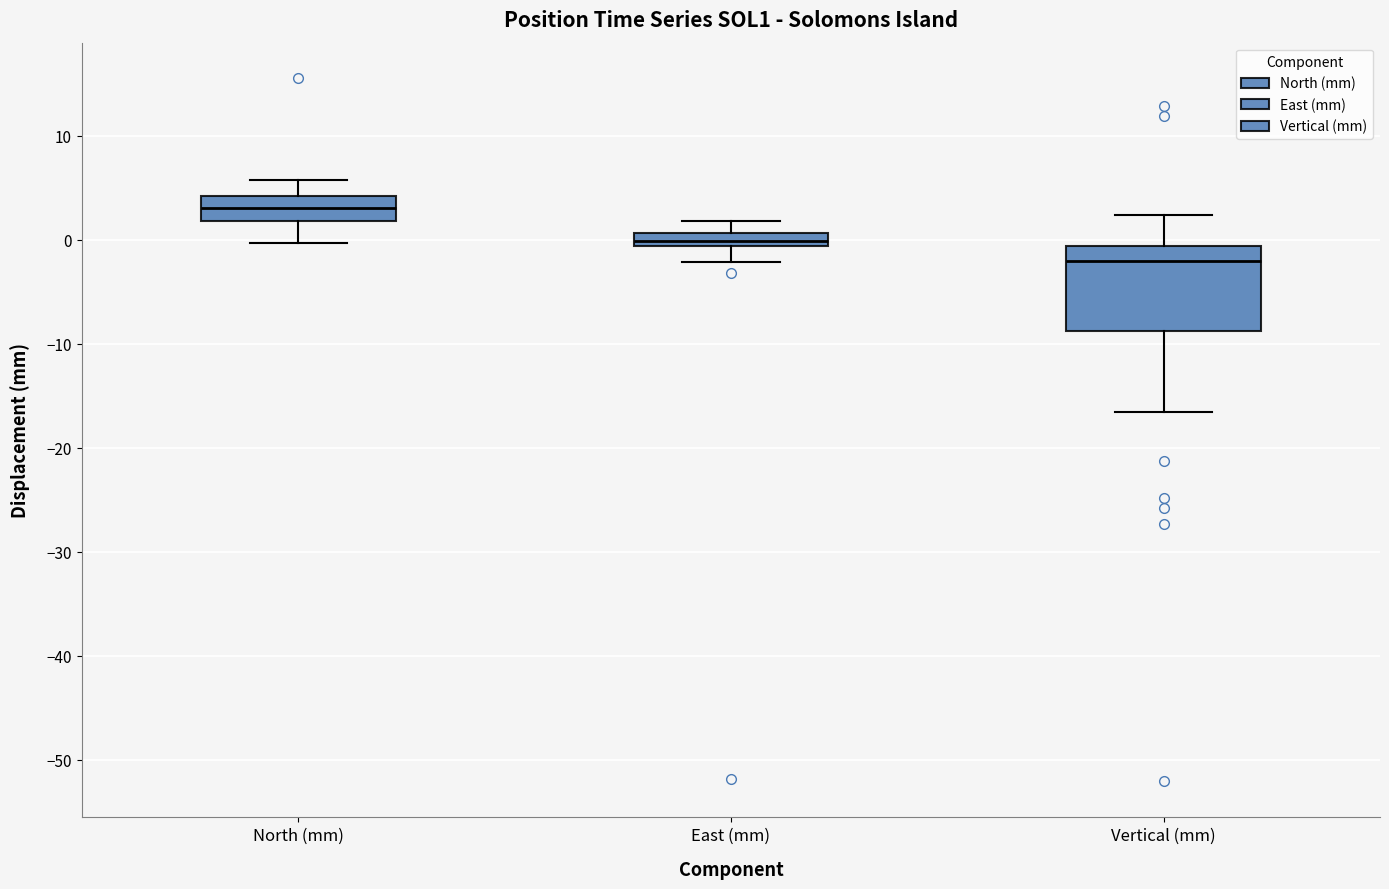

Which box has the lowest median line?

Vertical (mm)